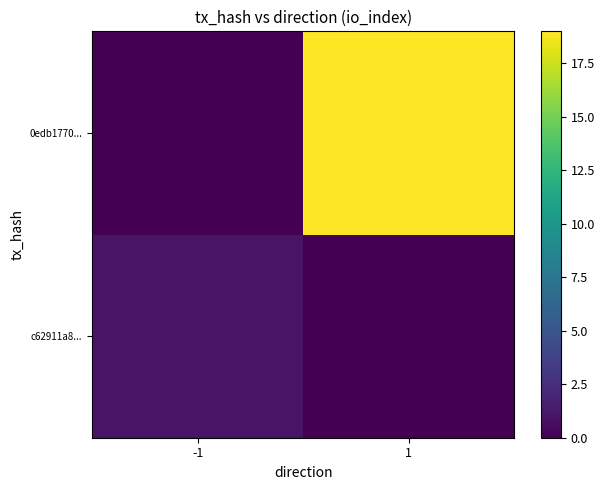

How many categories are shown in the chart?

2